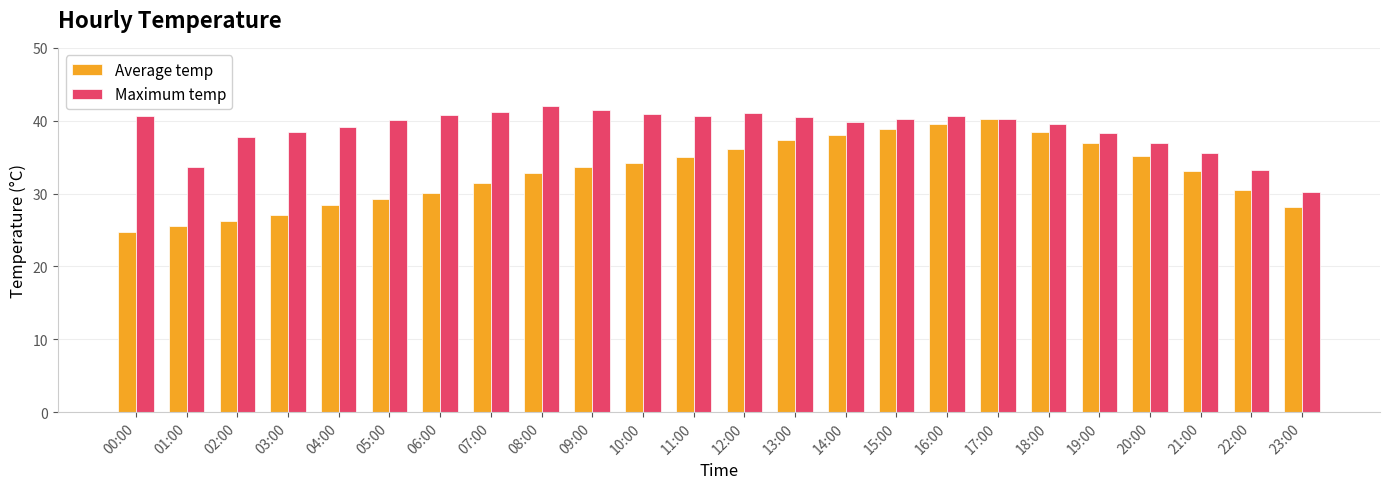

Where does the Average temp series first go above 33?

09:00